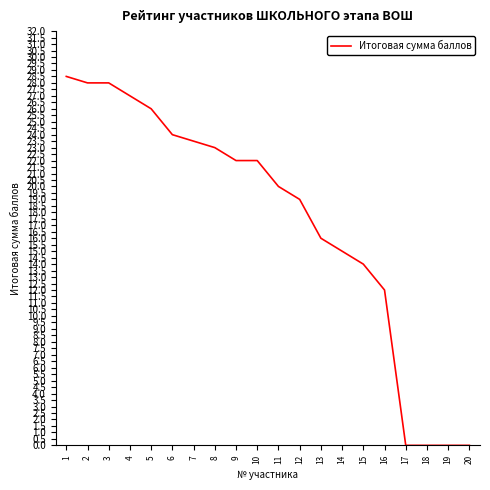

What is the sum of the values at 12 and 11?

39.0